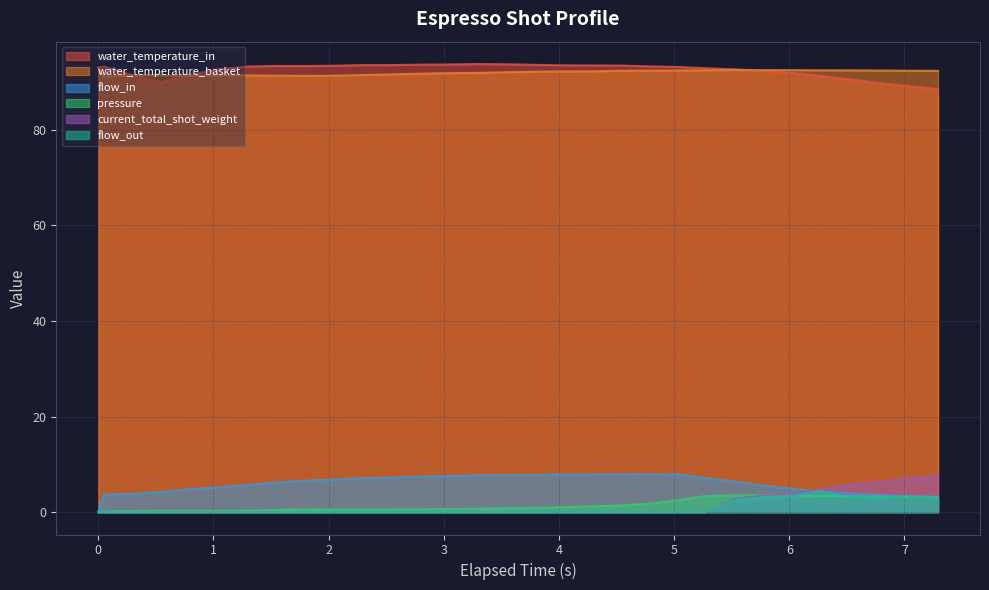

What is the maximum value shown in the chart?

93.8